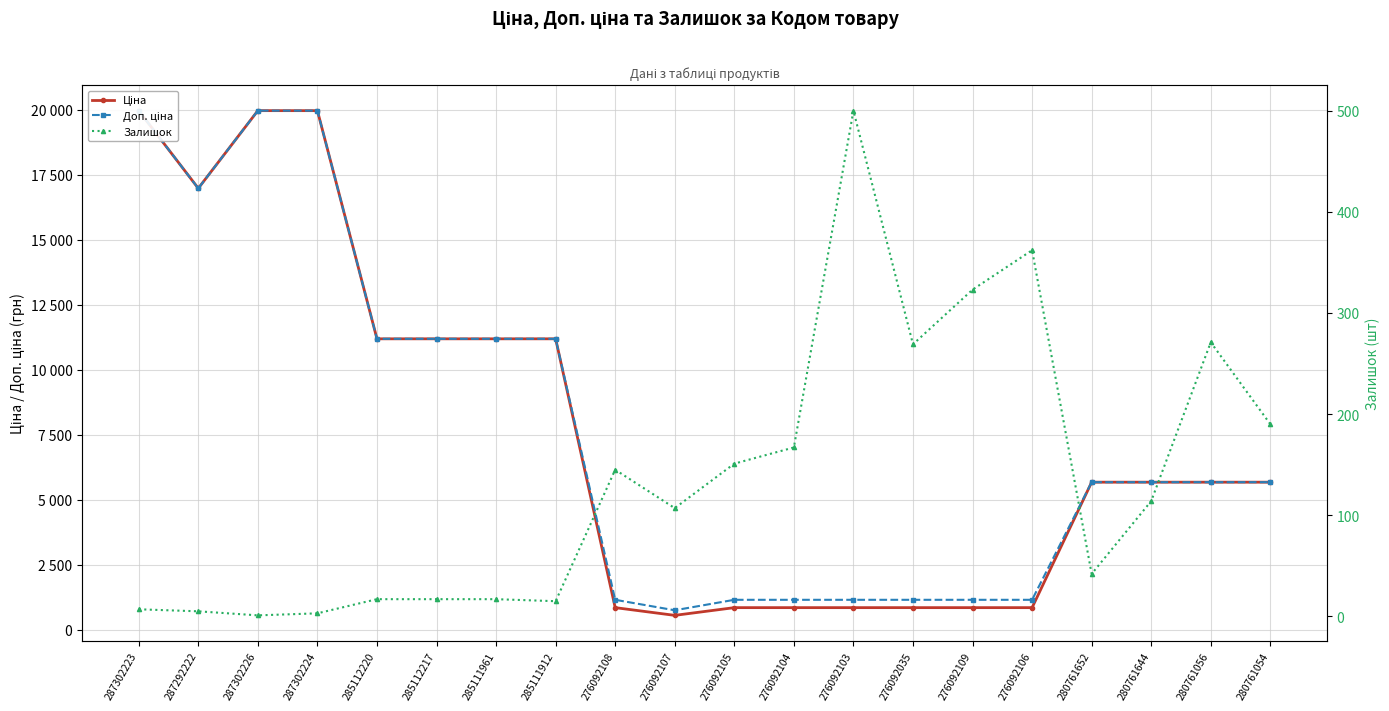

Reading right to left, transcribe all the data shown in this chart.

Ціна: 5673.8	5673.8	5673.8	5673.8	848.4	848.4	848.4	848.4	848.4	848.4	551.5	848.4	11188.2	11188.2	11188.2	11188.2	19964.2	19964.2	16976.3	19964.2
Доп. ціна: 5673.8	5673.8	5673.8	5673.8	1149.7	1149.7	1149.7	1149.7	1149.7	1149.7	747.0	1149.7	11188.2	11188.2	11188.2	11188.2	19964.2	19964.2	16976.3	19964.2
Залишок: 190.0	271.0	114.0	42.0	362.0	323.0	269.0	500.0	167.0	151.0	107.0	145.0	15.0	17.0	17.0	17.0	3.0	1.0	5.0	7.0